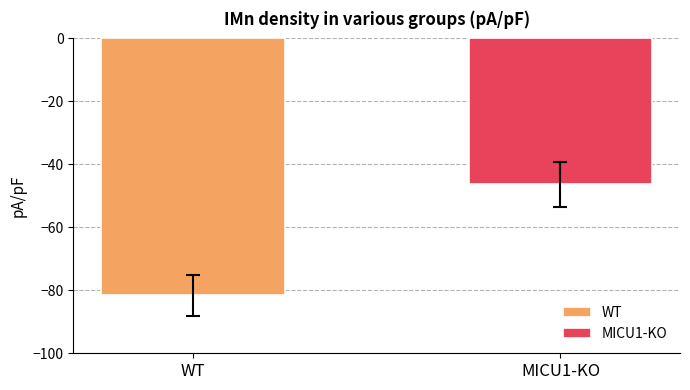

What is the highest value of the MICU1-KO series?

-46.4